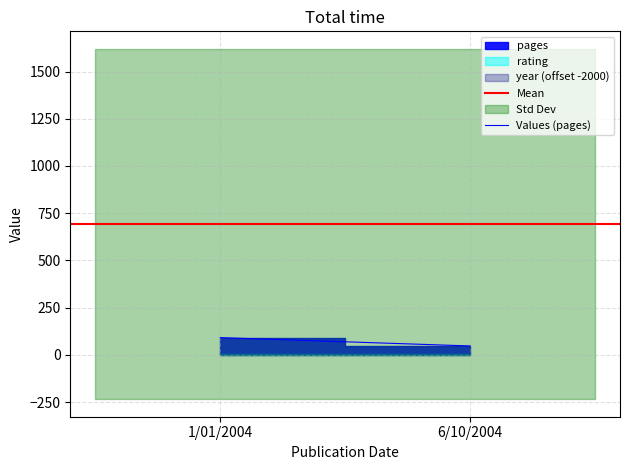

Which series has the largest range (max minus min)?

Values (pages)